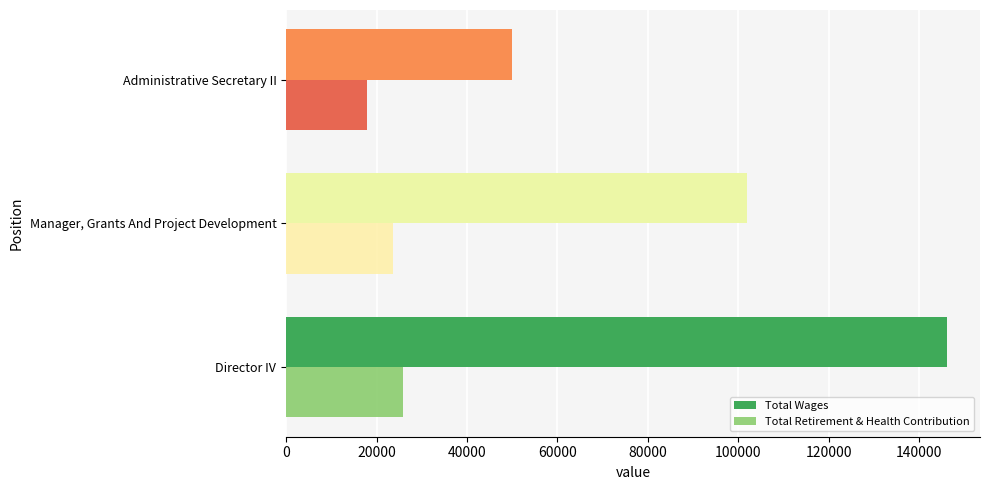

Which series has the largest range (max minus min)?

Total Wages